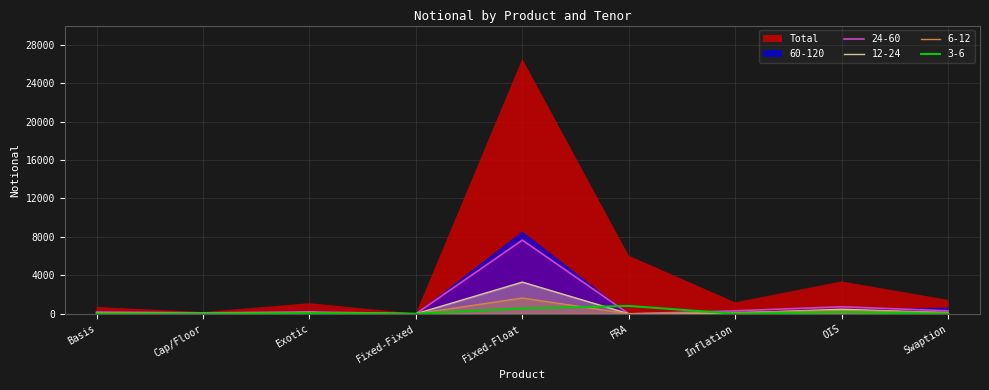

True or false: 12-24 has more than 1 interior local peaks.

True